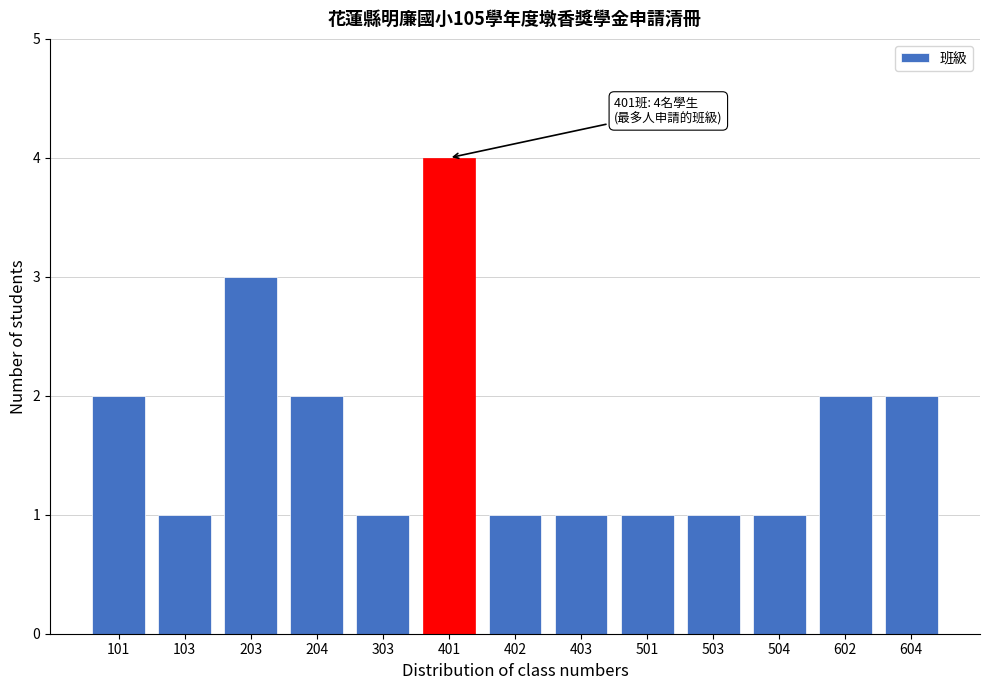

Reading right to left, extract all data points from this chart.

2	2	1	1	1	1	1	4	1	2	3	1	2